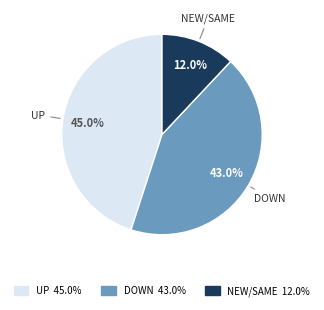

Is there a majority slice in this chart?

No